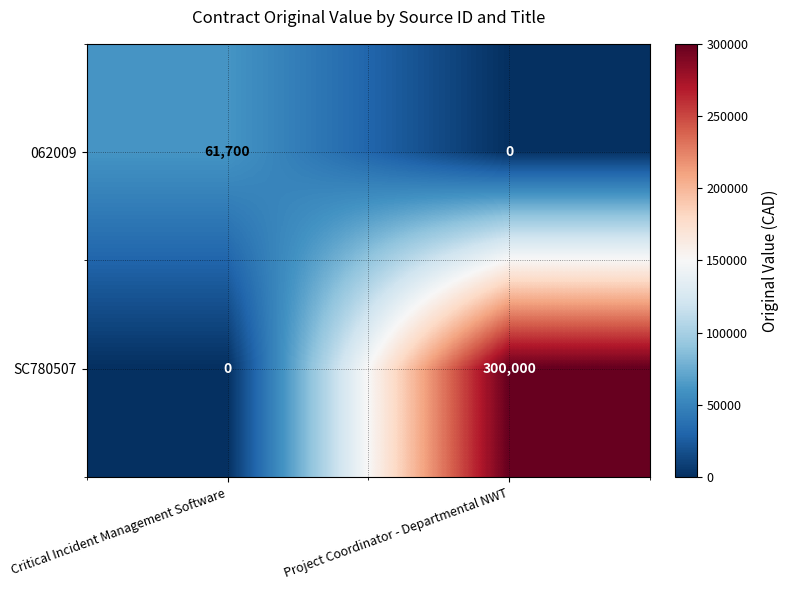

What is the difference between the maximum and minimum values in the SC780507 series?

300000